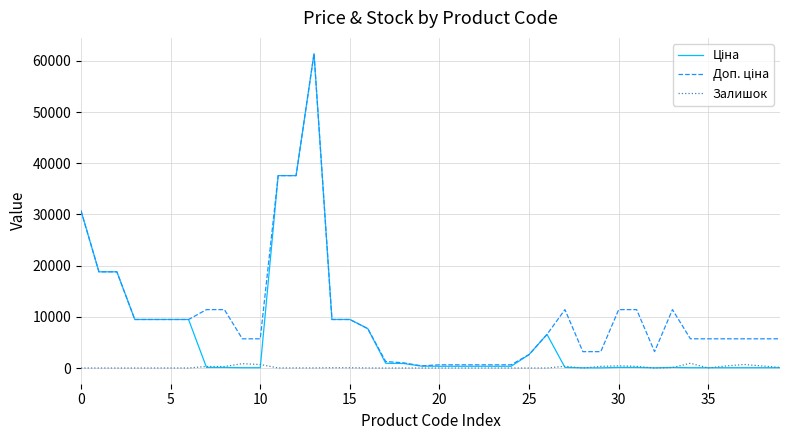

What is the greatest value displayed?

61434.3